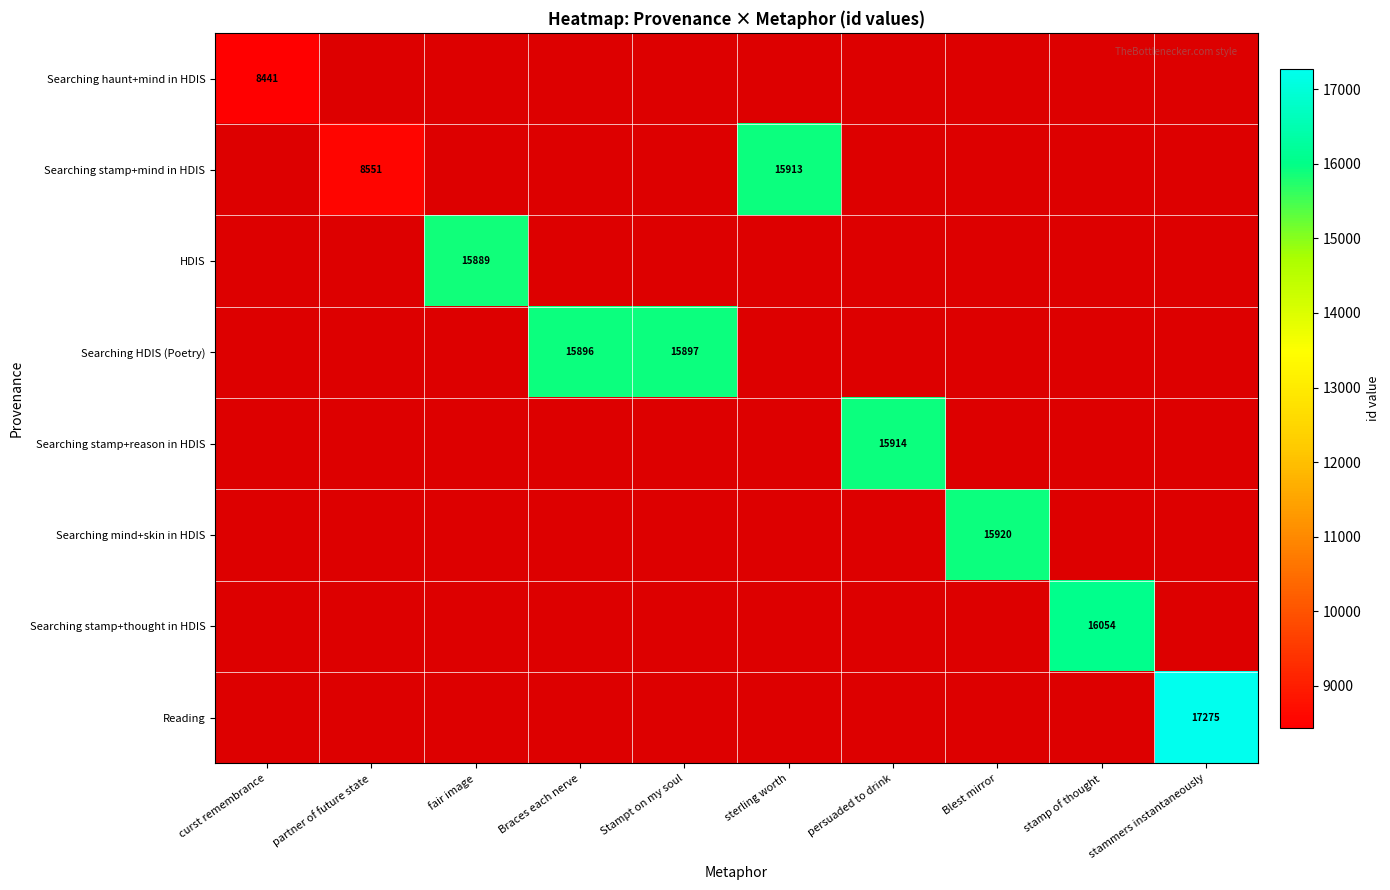

At which label is Searching haunt+mind in HDIS closest to 8441?

curst remembrance